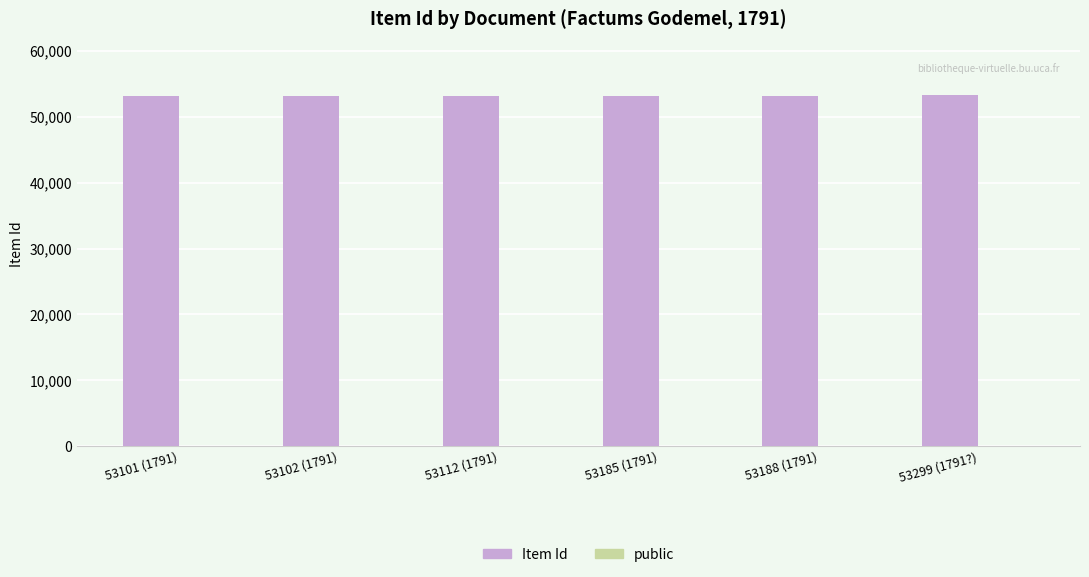

Is it true that Item Id equals 53185 at 53185 (1791)?

True